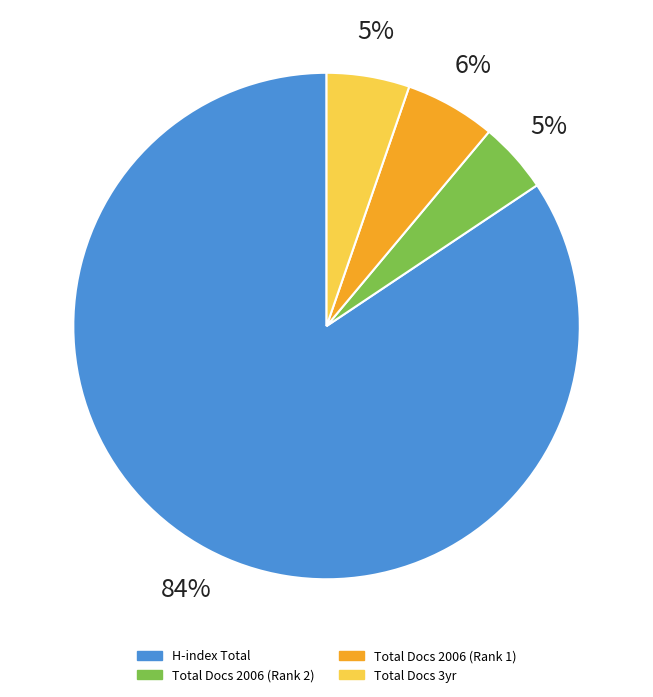

How many slices are in this pie chart?

4